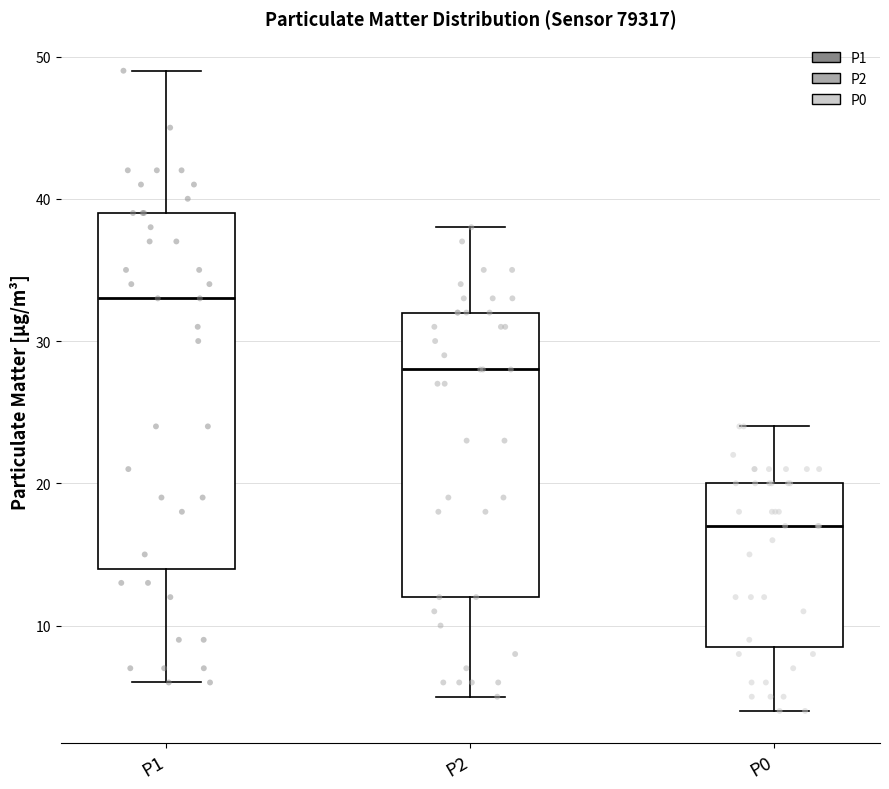

Reading left to right, read every box against the y-axis: the position of its median line, the range the box covers, and the ends of its whiskers. The values are not printed on the chart, so give them approximately, as read against the axis.

P1: median 33, box 14 to 39, whiskers 6 to 49
P2: median 28, box 12 to 32, whiskers 5 to 38
P0: median 17, box 9 to 20, whiskers 4 to 24